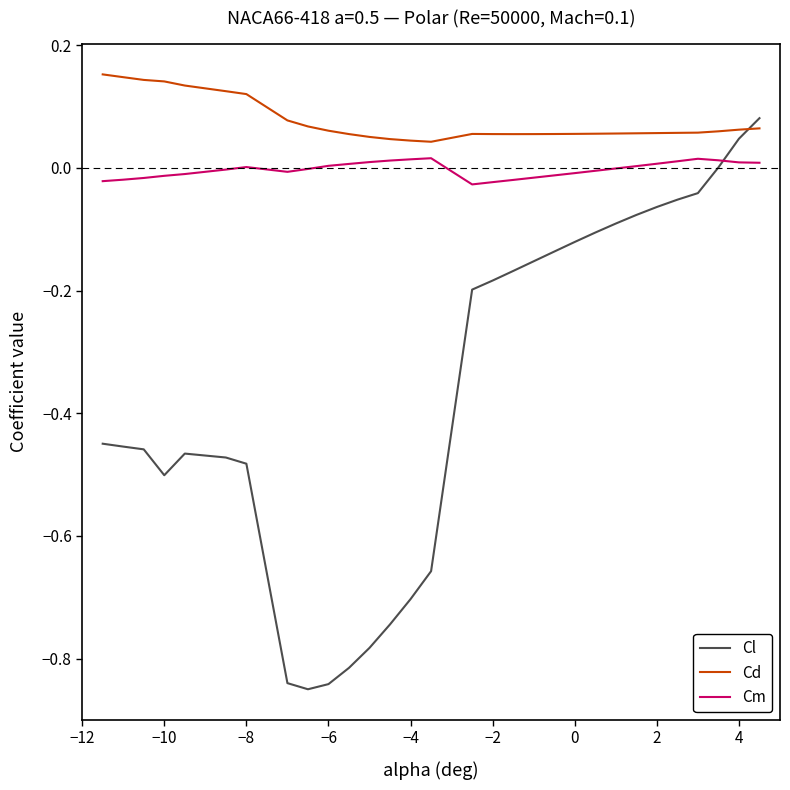

Which series has the largest total across all categories?

Cd